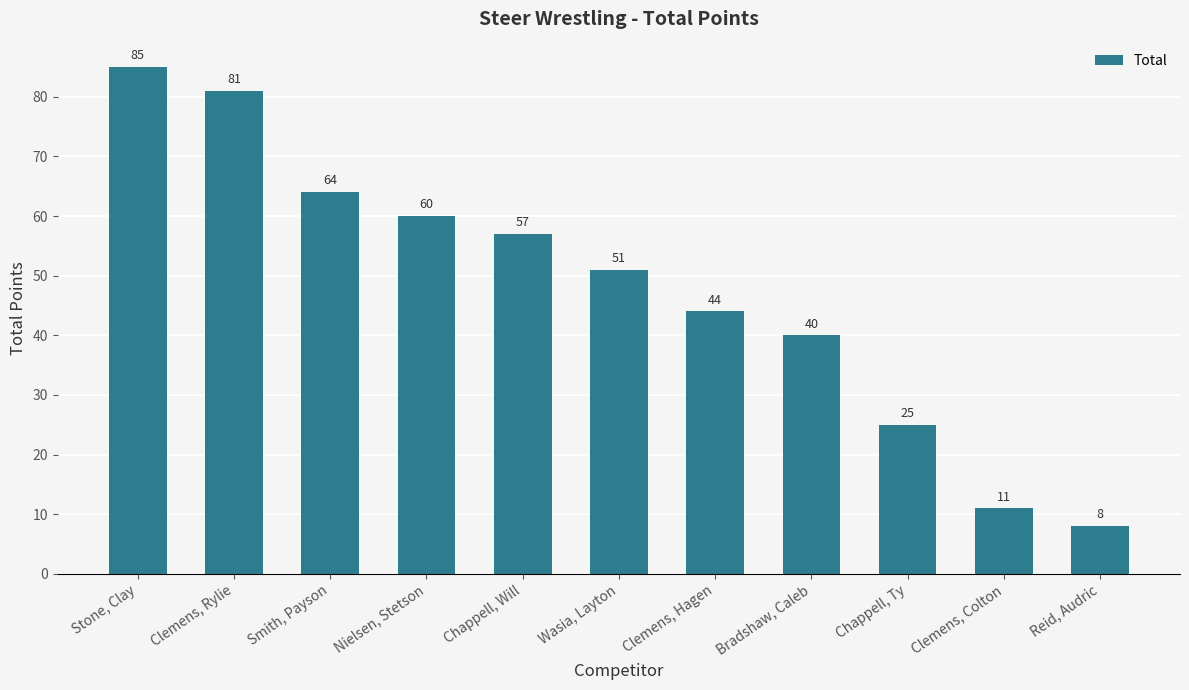

What is the maximum value shown in the chart?

85